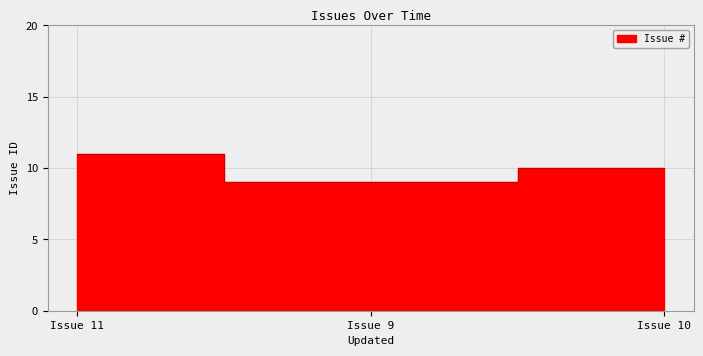

How many data points does each series have?

3